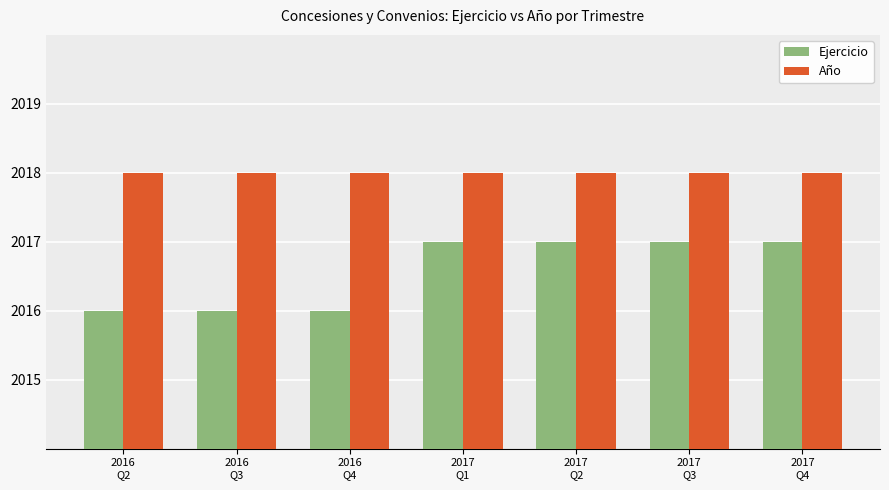

What position from the right is 2017
Q1?

4